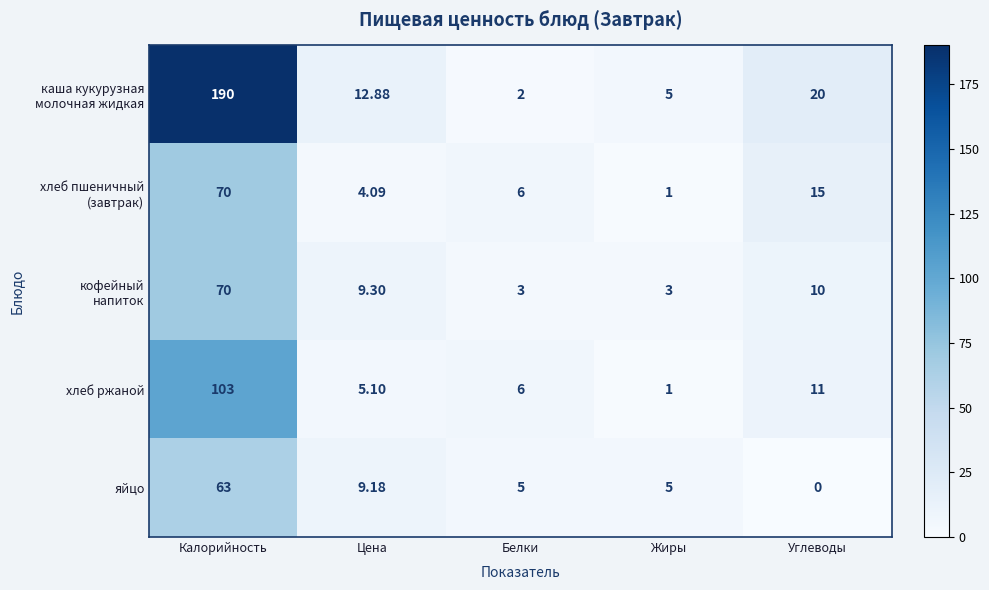

At which category is the sum across all series the highest?

Калорийность